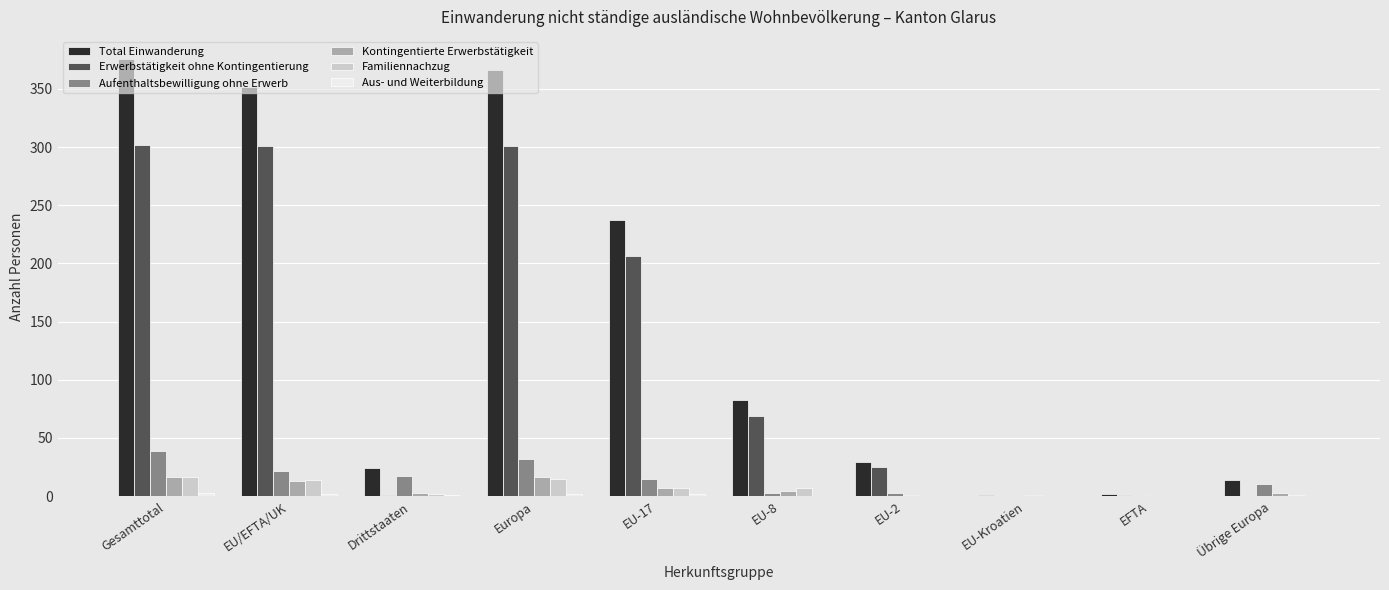

What is the maximum value for Aufenthaltsbewilligung ohne Erwerb?

39